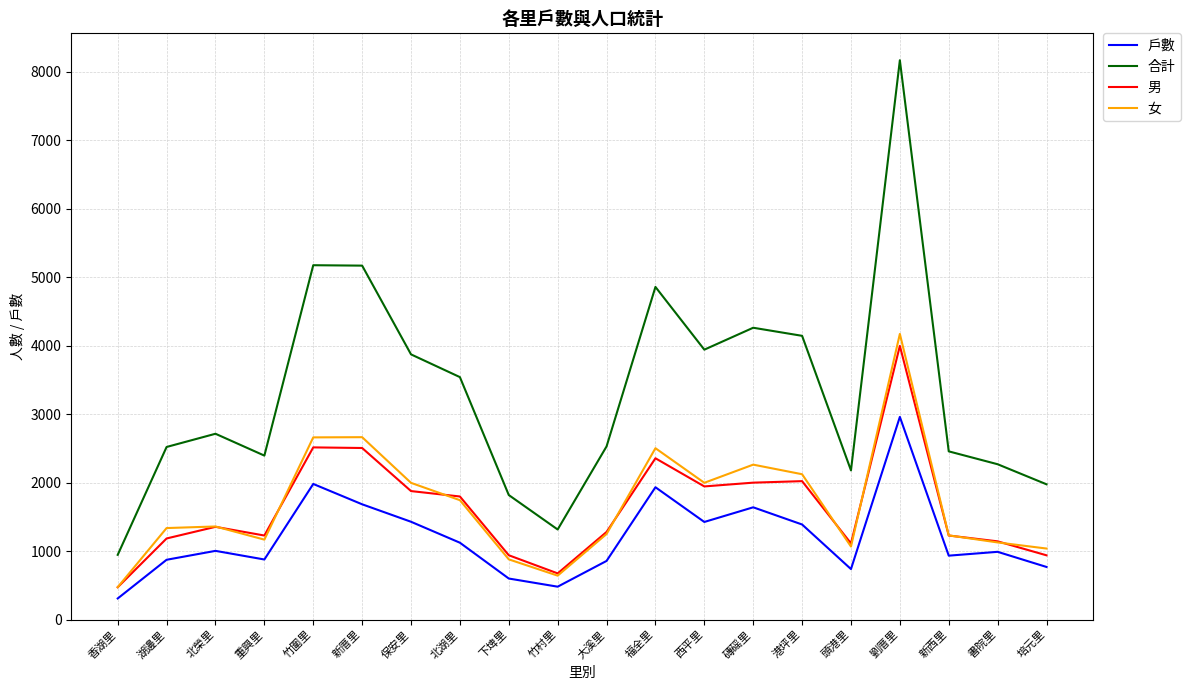

What is the difference between the 男 values at 新西里 and 港坪里?

794